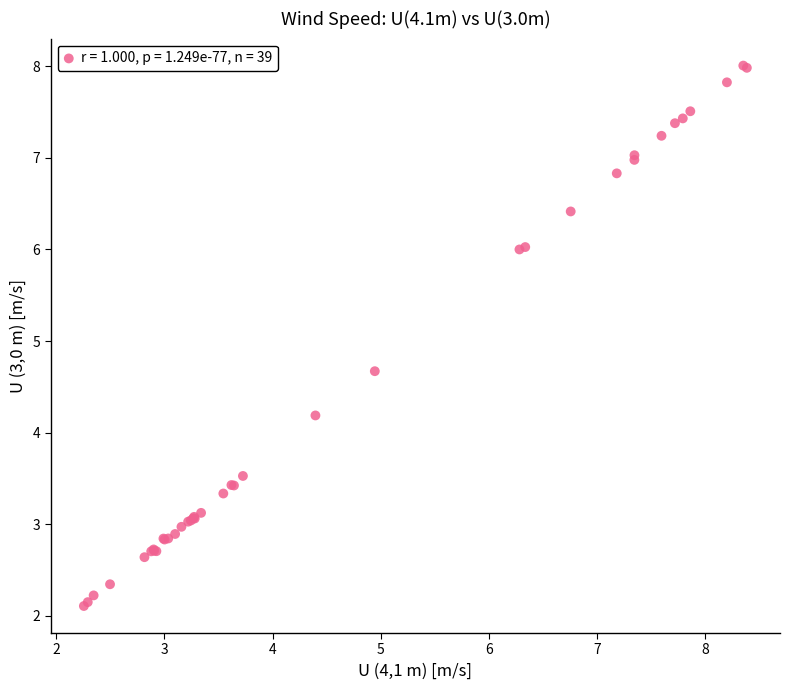

What Y value in the scatter plot is closest to 5?

4.7